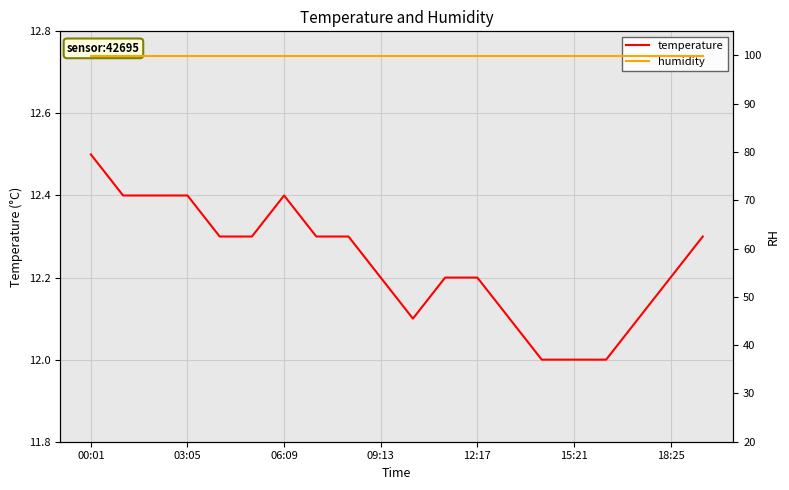

At how many categories does at least one series exceed 83?

20